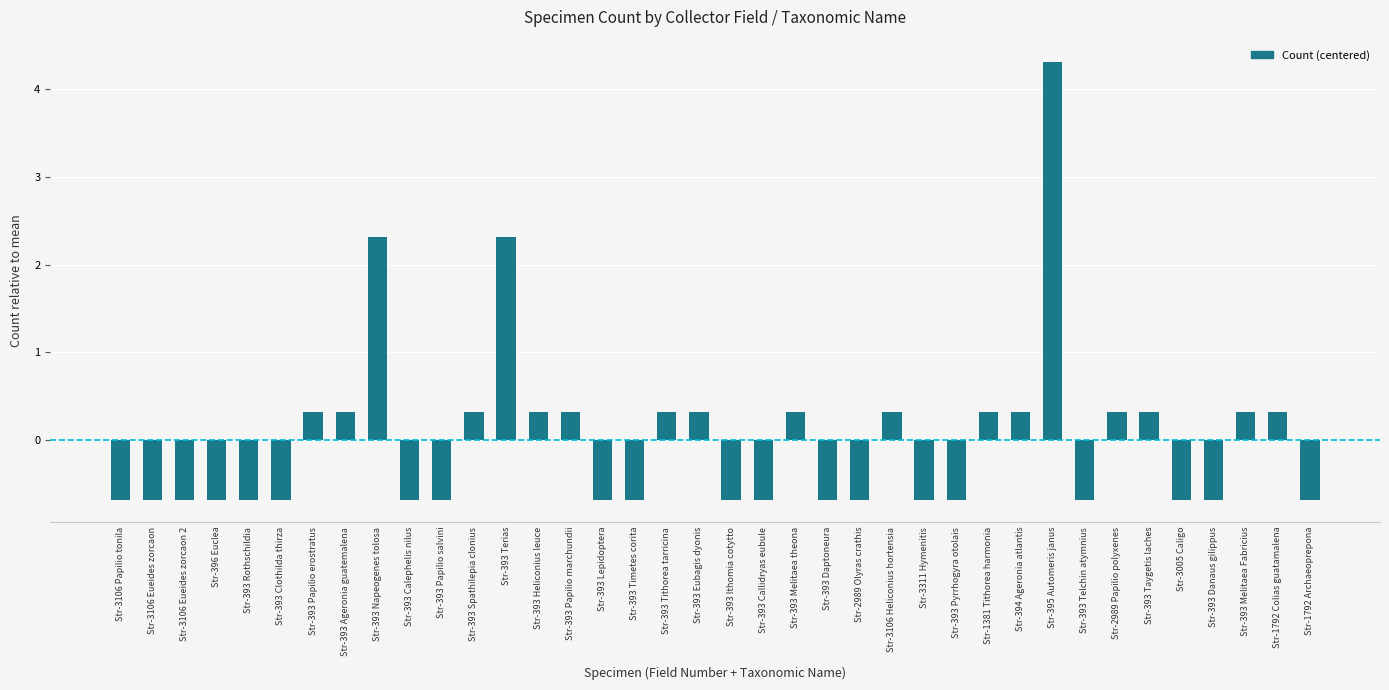

Is it true that the value at Str-393 Papilio erostratus is 0.3?

True